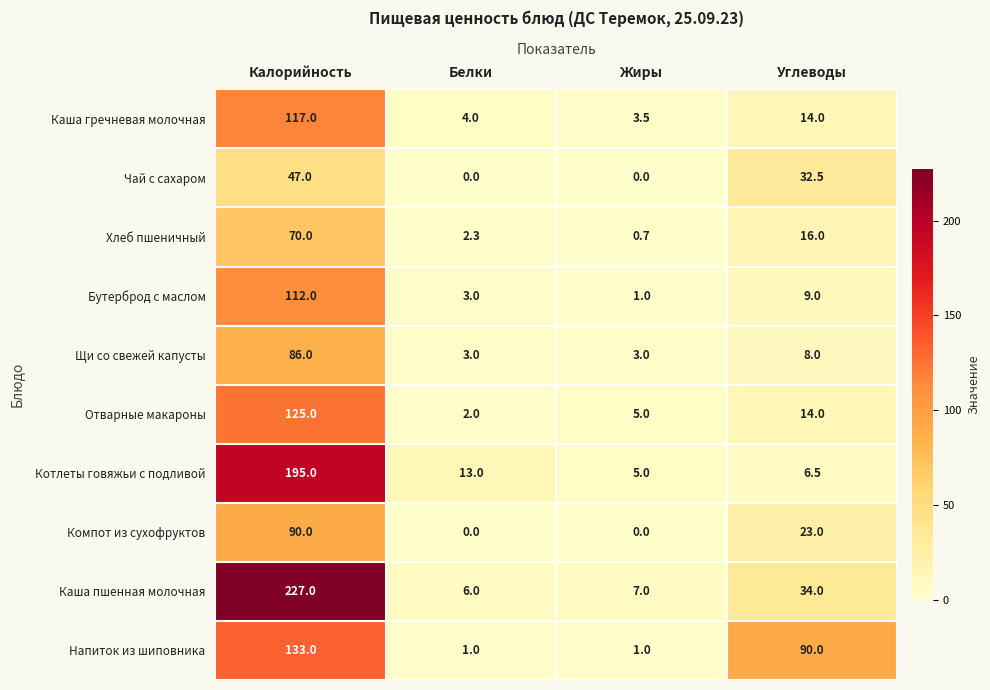

At which label is Компот из сухофруктов closest to 45?

Углеводы